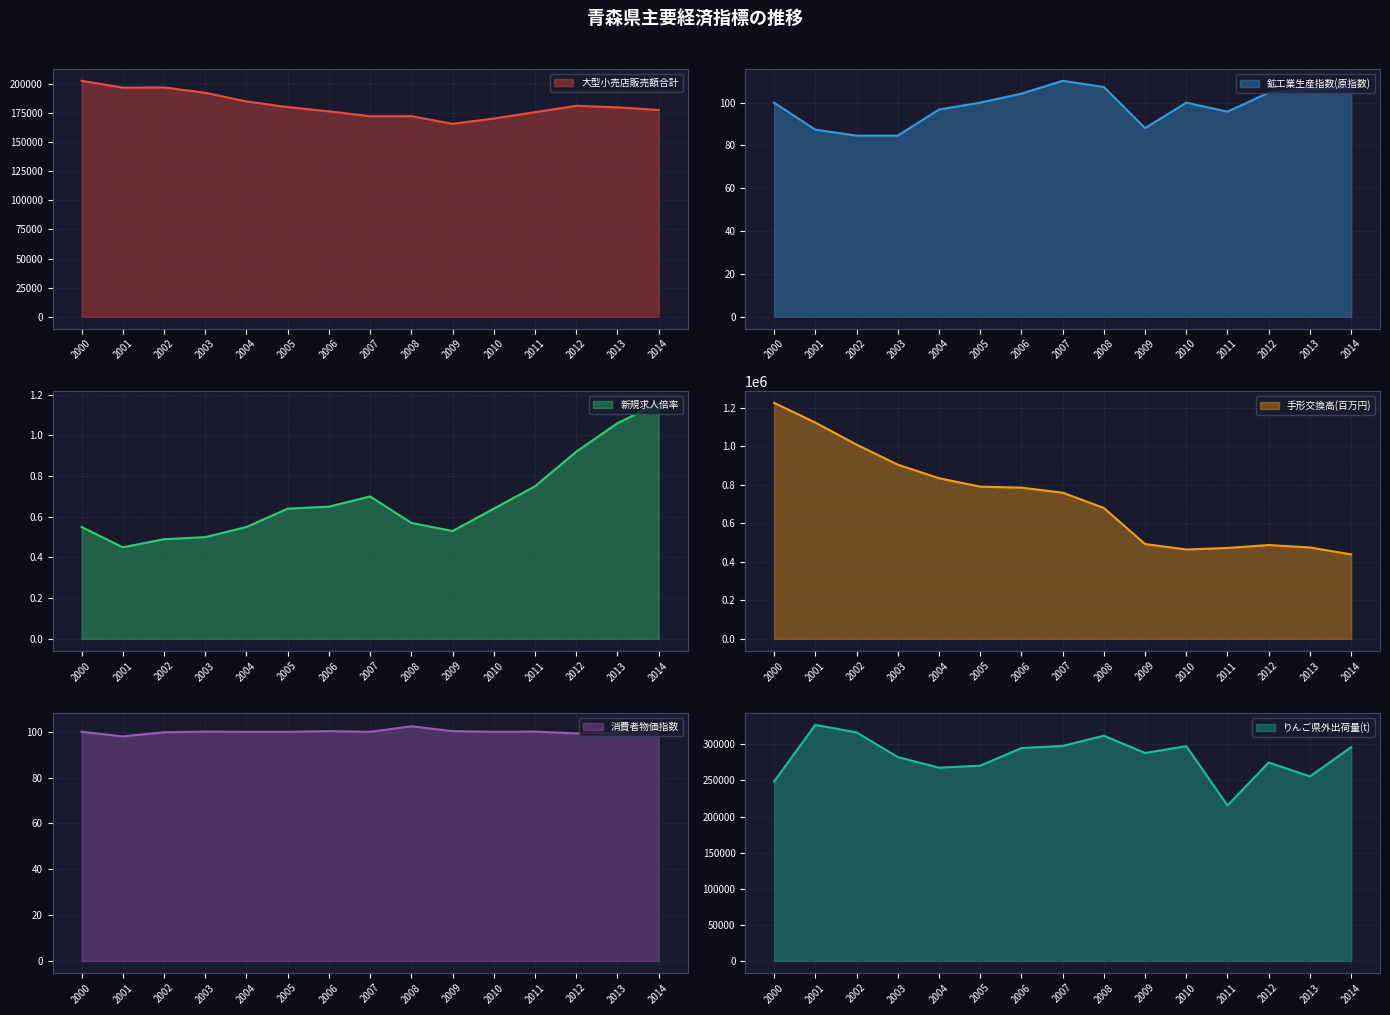

True or false: 新規求人倍率 and 鉱工業生産指数(原指数) intersect in this chart.

False